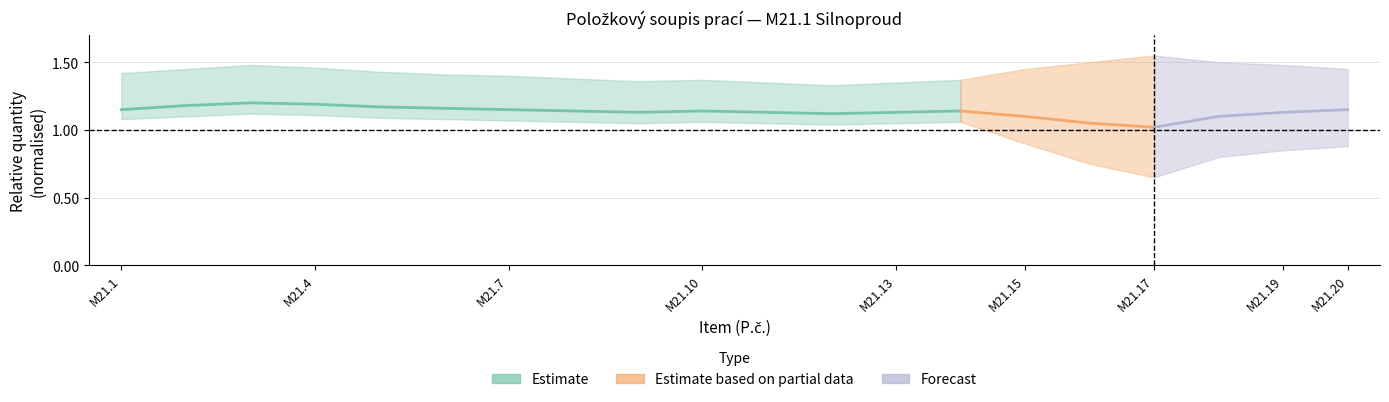

True or false: Forecast and Estimate based on partial data cross at least once.

False